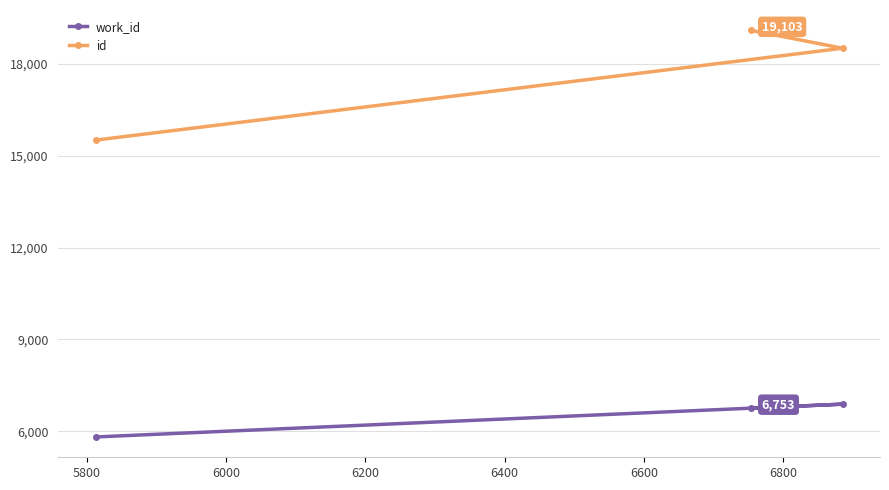

Which series has the largest range (max minus min)?

id